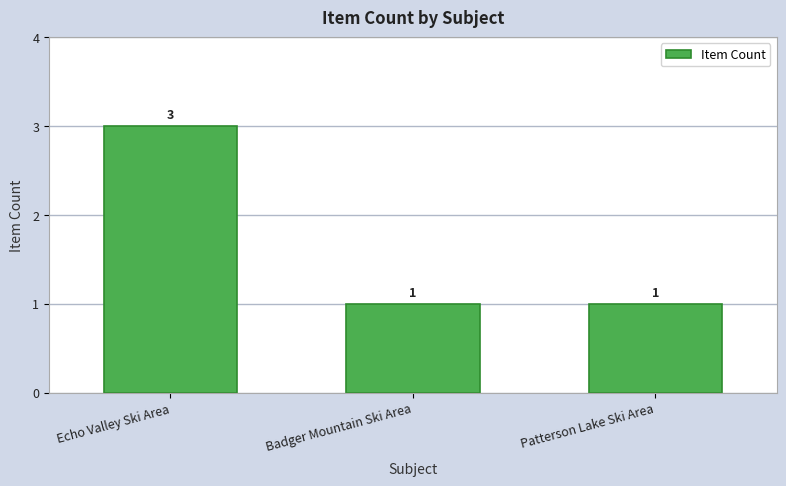

Which has a higher value, Badger Mountain Ski Area or Echo Valley Ski Area?

Echo Valley Ski Area